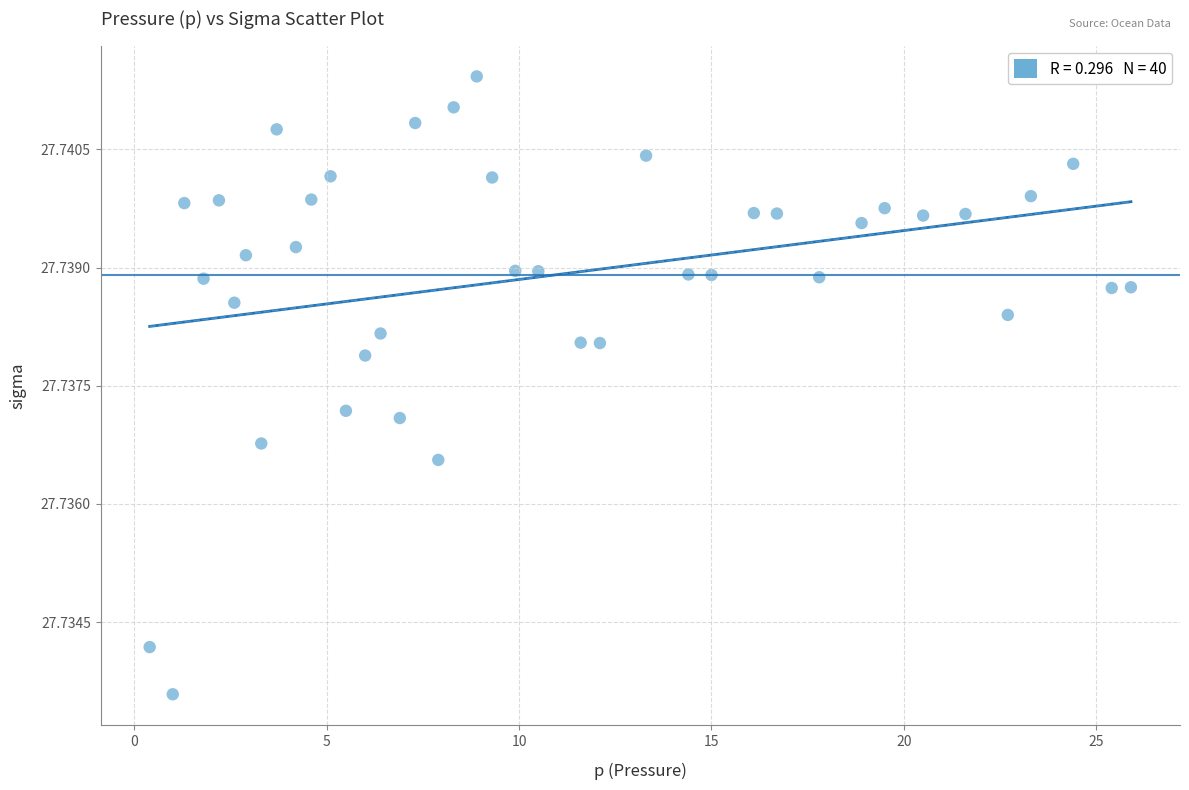

What is the range of X values (max minus min)?

25.5